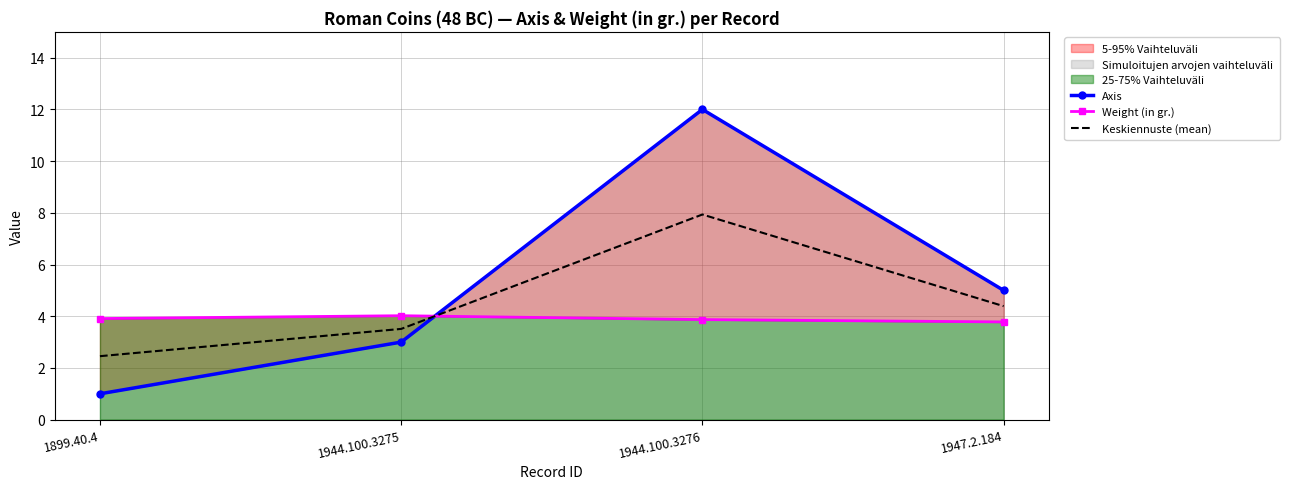

What is the maximum value for Keskiennuste (mean)?

7.9